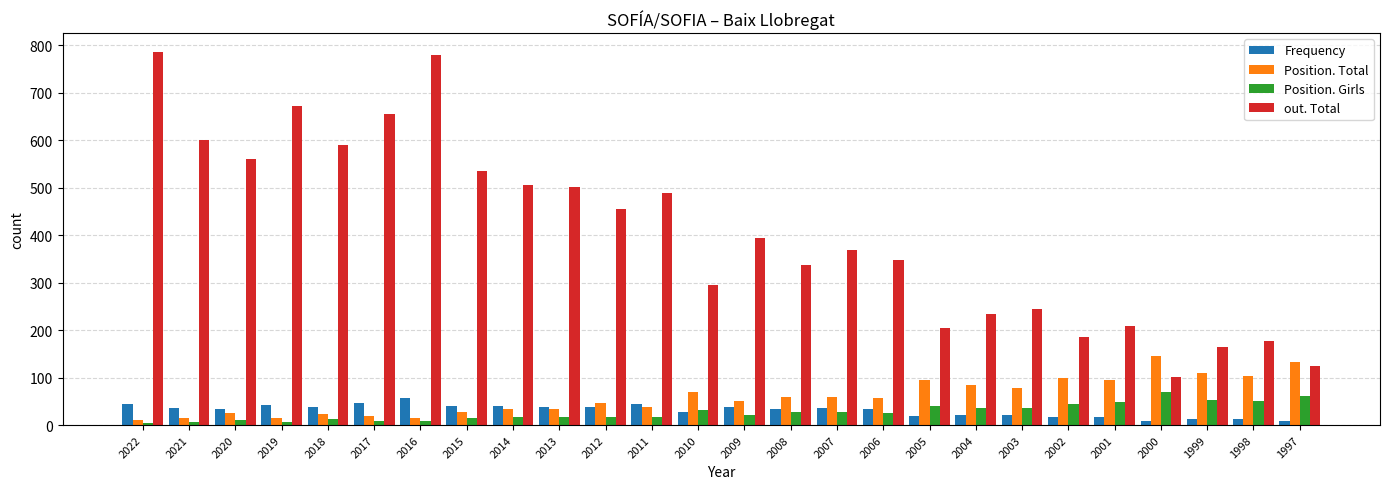

What is the difference between the highest and lowest values at 2020?

550